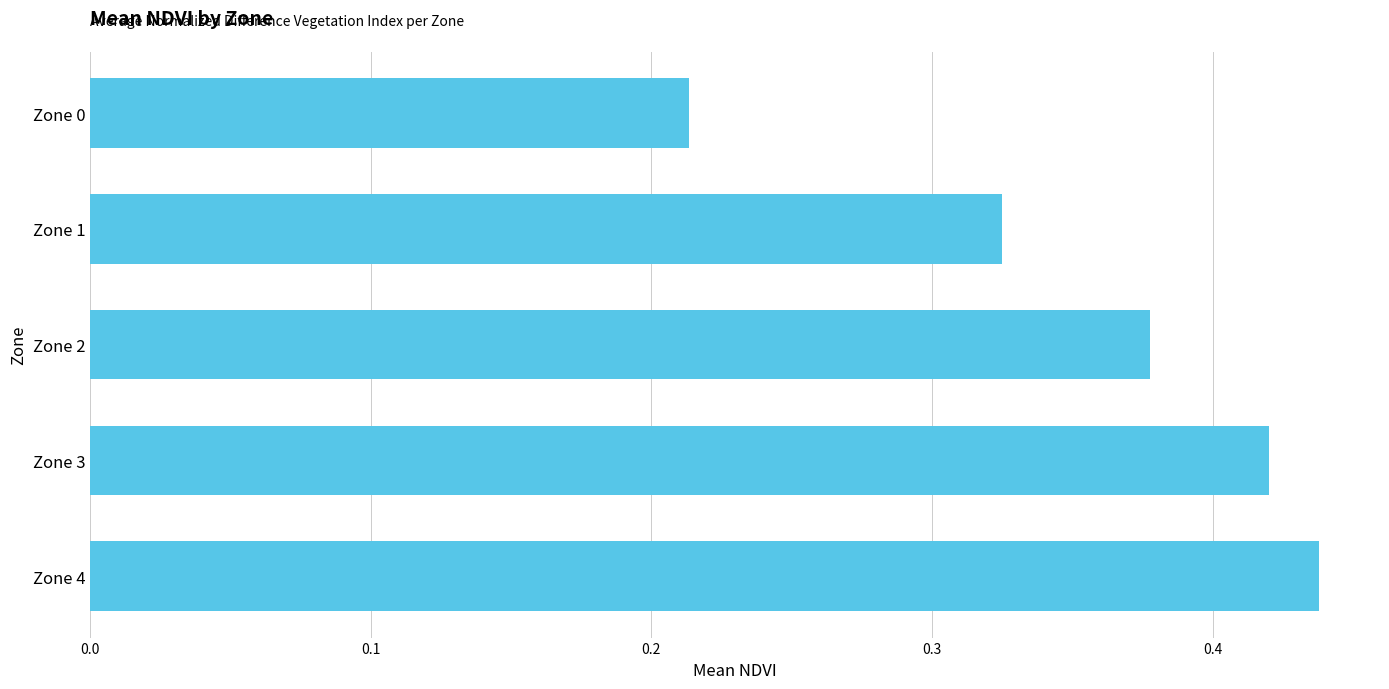

What is the difference between the second highest and second lowest values?

0.1